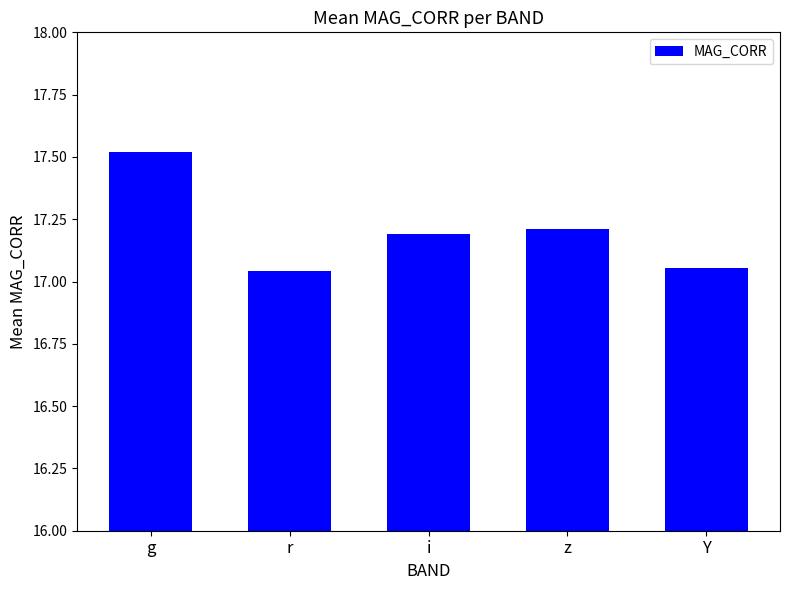

What is the difference between the values at i and g?

0.3